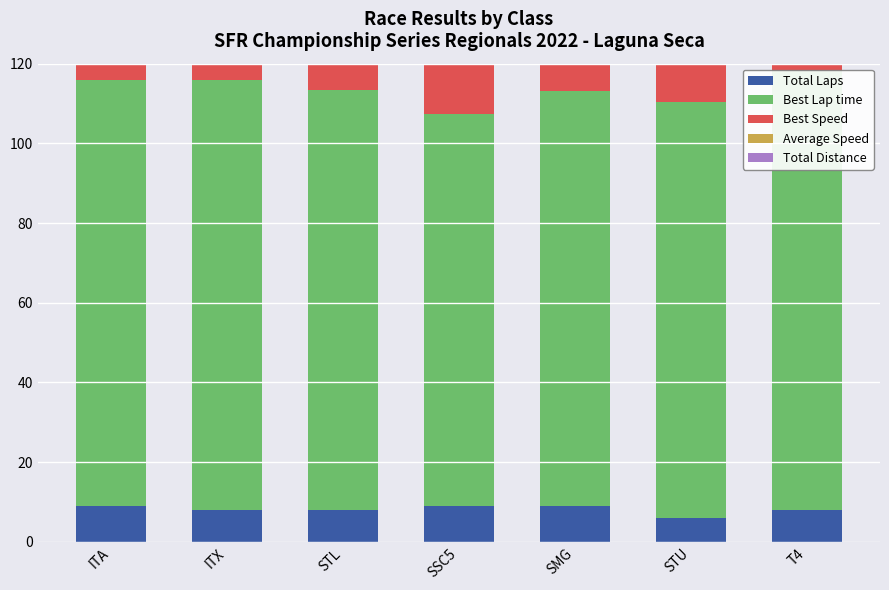

What are all the series names shown in the legend?

Total Laps, Best Lap time, Best Speed, Average Speed, Total Distance